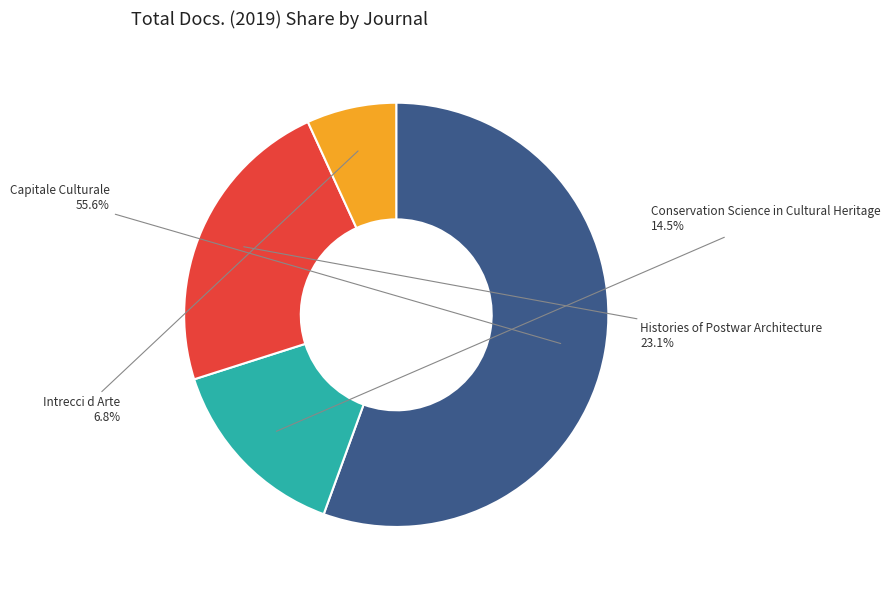

Count the number of slices in the pie.

4